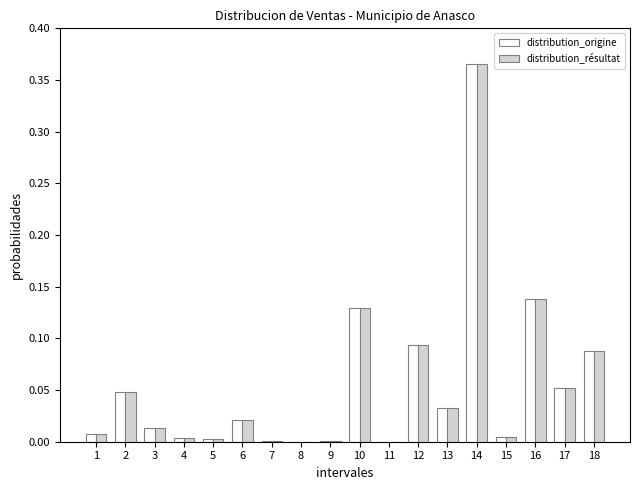

What is the sum of all distribution_origine values?

1.0